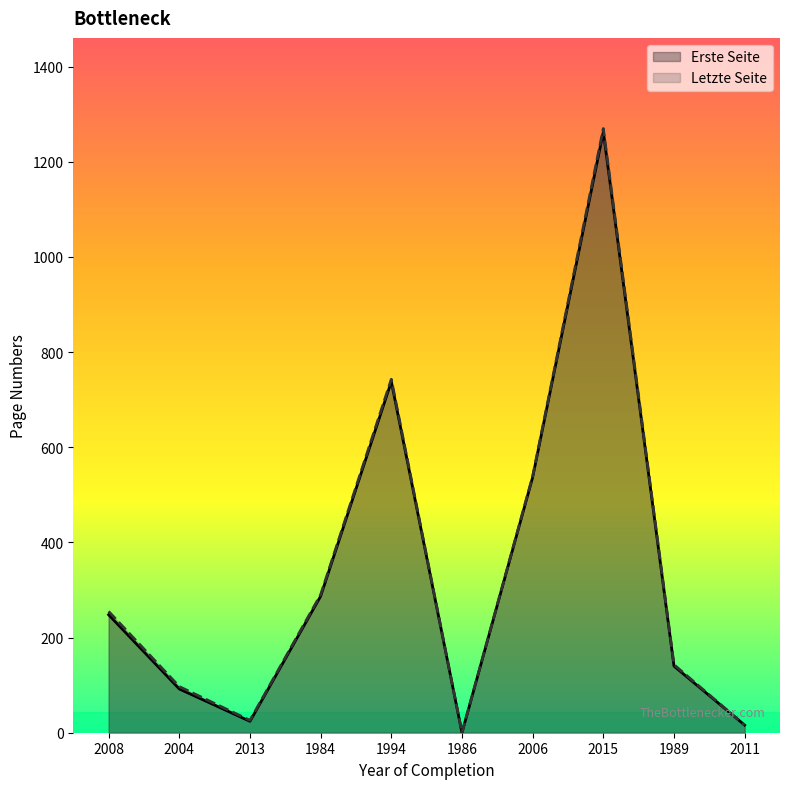

At which category is the sum across all series the highest?

2015